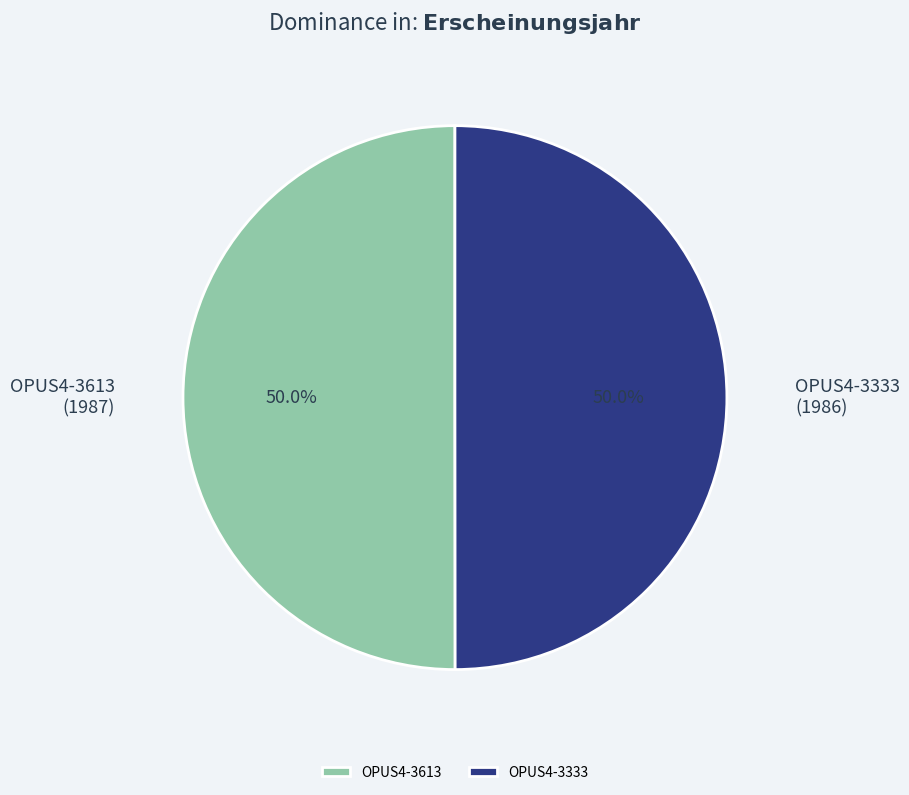

Count the number of slices in the pie.

2